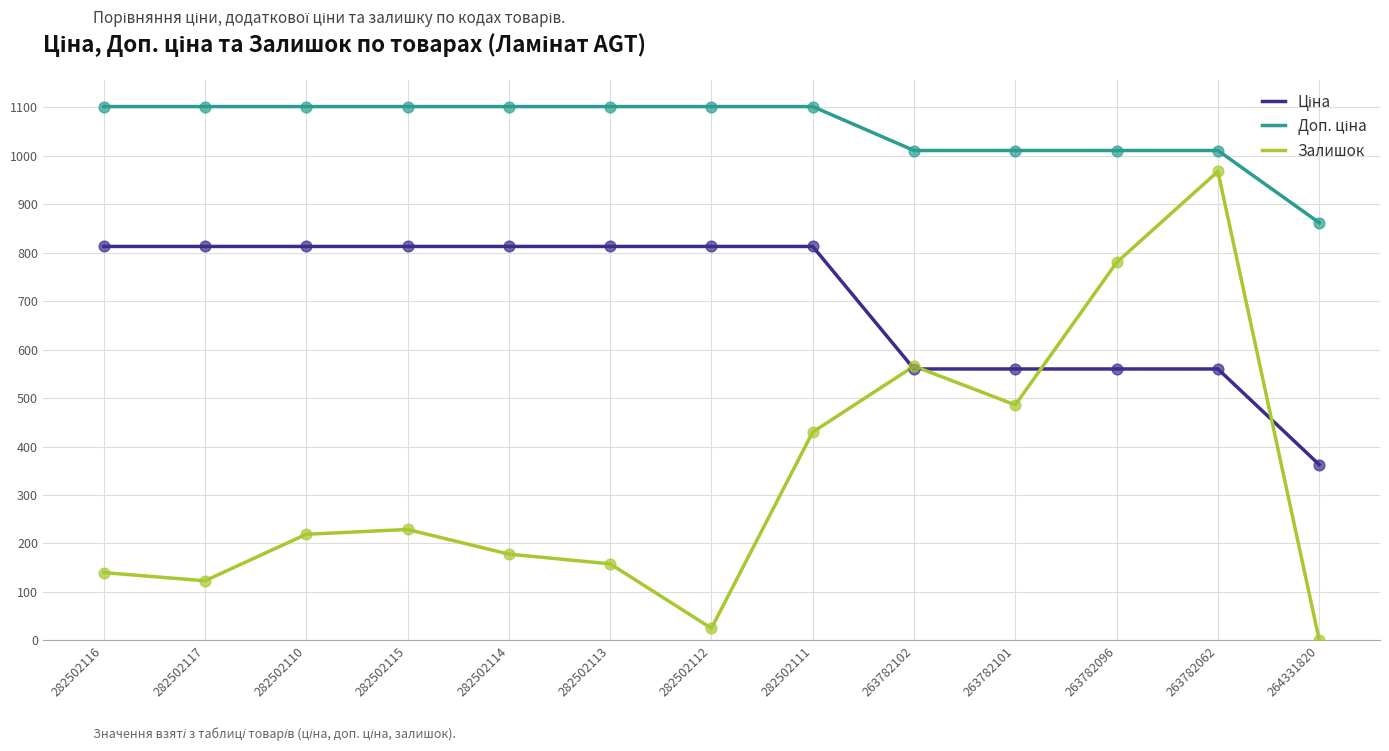

What is the total value across all series at 282502116?

2054.8